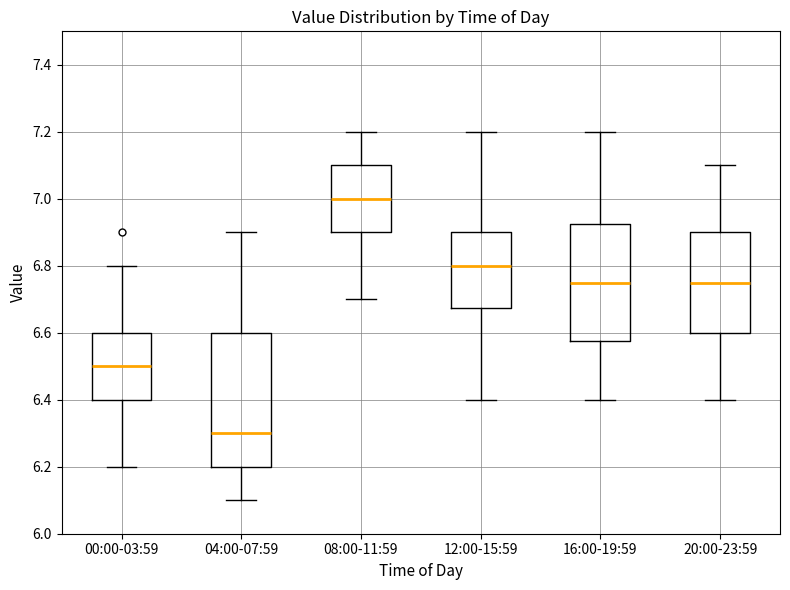

Comparing the boxes themselves (not the whiskers), which one is the tallest?

04:00-07:59